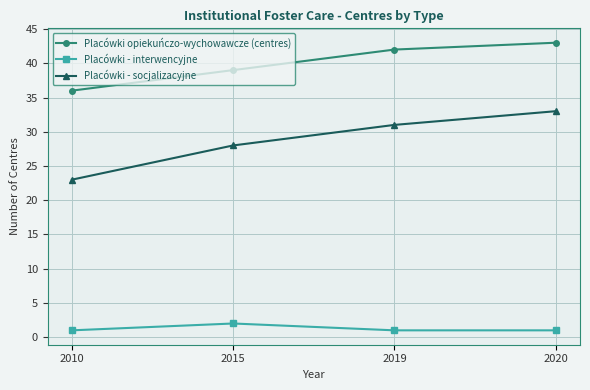

Reading left to right, transcribe all the data shown in this chart.

Placówki opiekuńczo-wychowawcze (centres): 2010=36	2015=39	2019=42	2020=43
Placówki - interwencyjne: 2010=1	2015=2	2019=1	2020=1
Placówki - socjalizacyjne: 2010=23	2015=28	2019=31	2020=33